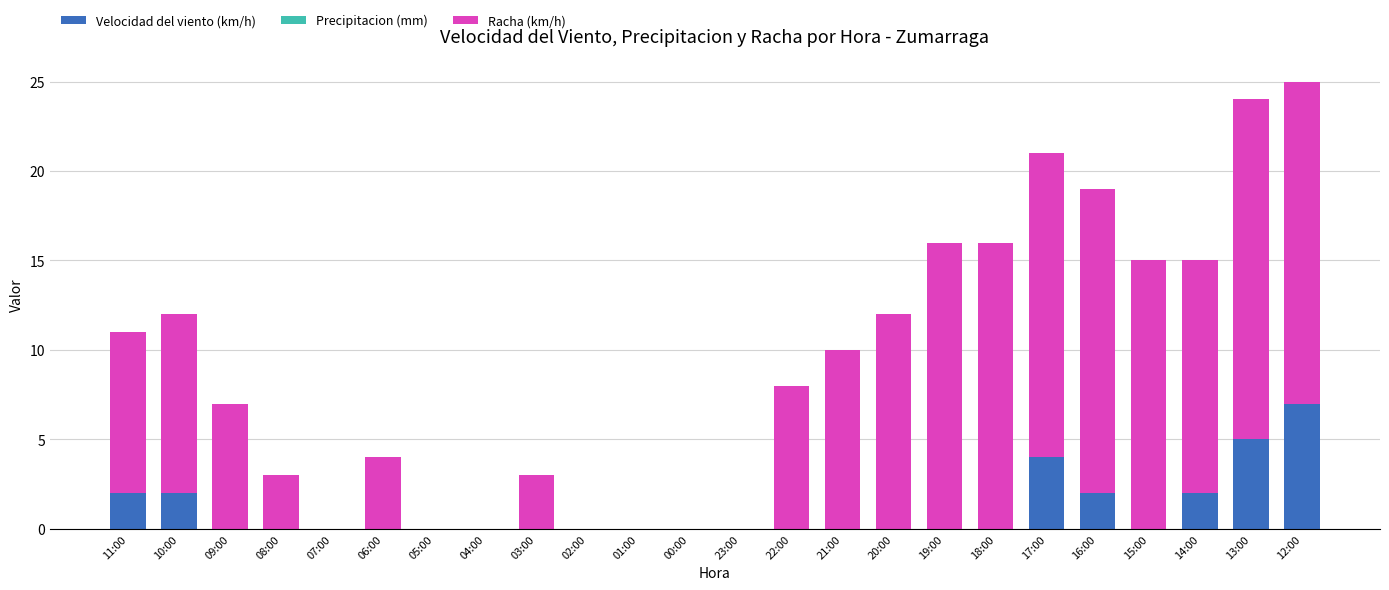

How many distinct data groups are displayed?

2